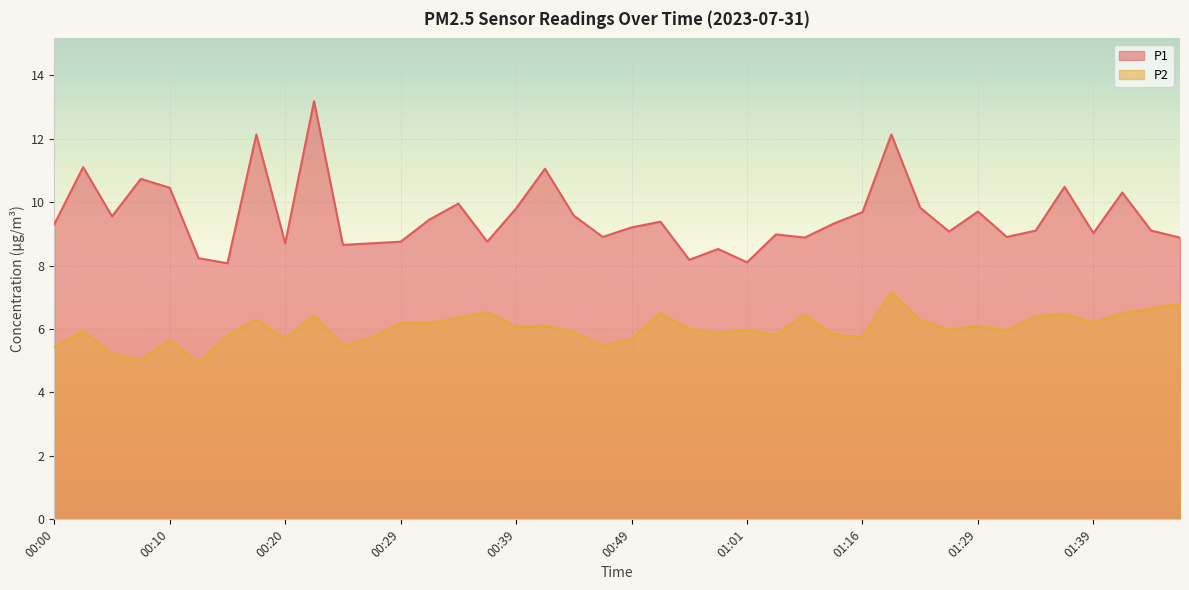

Reading left to right, what are all the values shown in this chart?

P1: 9.3	11.1	9.6	10.7	10.4	8.2	8.1	12.1	8.7	13.2	8.7	8.7	8.8	9.4	9.9	8.8	9.8	11.1	9.6	8.9	9.2	9.4	8.2	8.5	8.1	9.0	8.9	9.3	9.7	12.1	9.8	9.1	9.7	8.9	9.1	10.5	9.0	10.3	9.1	8.9
P2: 5.4	5.9	5.2	5.0	5.7	4.9	5.8	6.3	5.7	6.4	5.5	5.7	6.2	6.2	6.3	6.5	6.1	6.1	5.9	5.5	5.7	6.5	6.0	5.9	6.0	5.8	6.5	5.8	5.8	7.2	6.3	6.0	6.1	6.0	6.4	6.5	6.2	6.5	6.7	6.8